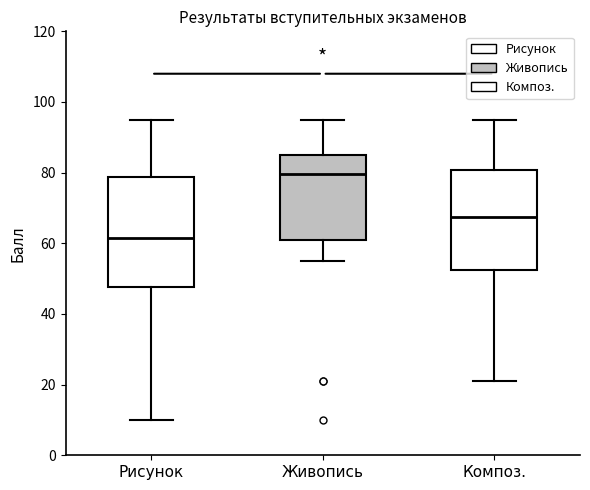

Reading left to right, transcribe this box plot: for each box, give where its median line is, the range the box spans, and where its two whiskers end, as read against the y-axis. The values are not printed on the chart, so give them approximately, as read against the axis.

Рисунок: median 62, box 48 to 78, whiskers 10 to 96
Живопись: median 80, box 62 to 86, whiskers 56 to 96
Композ.: median 68, box 52 to 80, whiskers 22 to 96